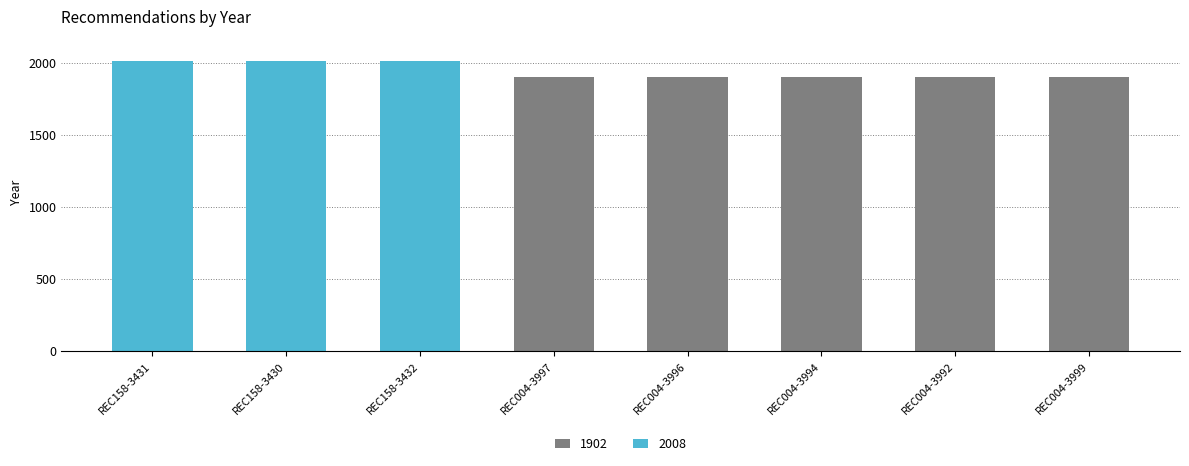

How many series are shown in this chart?

2